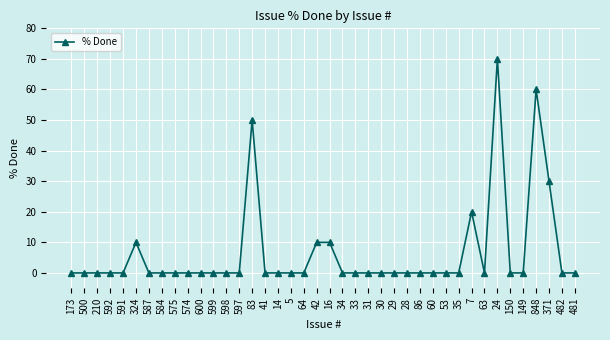

What is the difference between the maximum and minimum values?

70